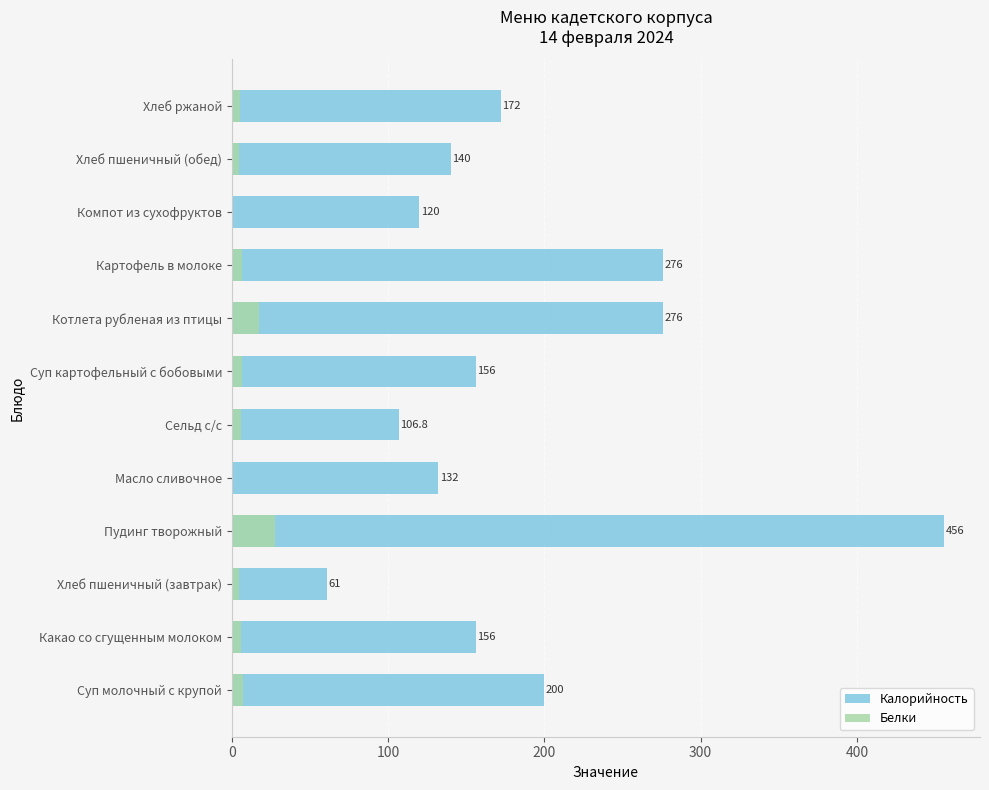

The value of Калорийность at Какао со сгущенным молоком is 207.3. True or false?

False